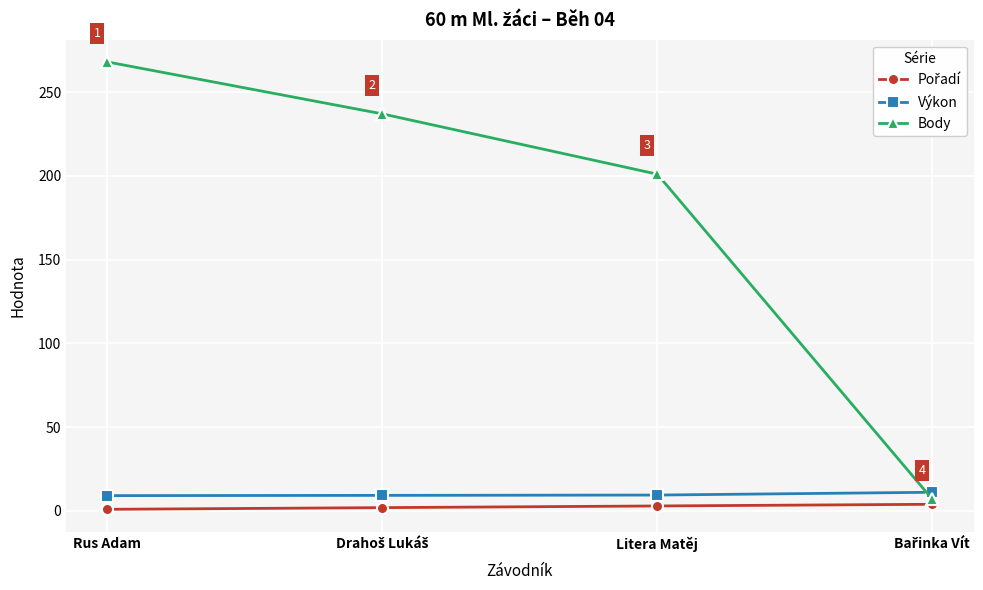

How many lines are shown in the chart?

3